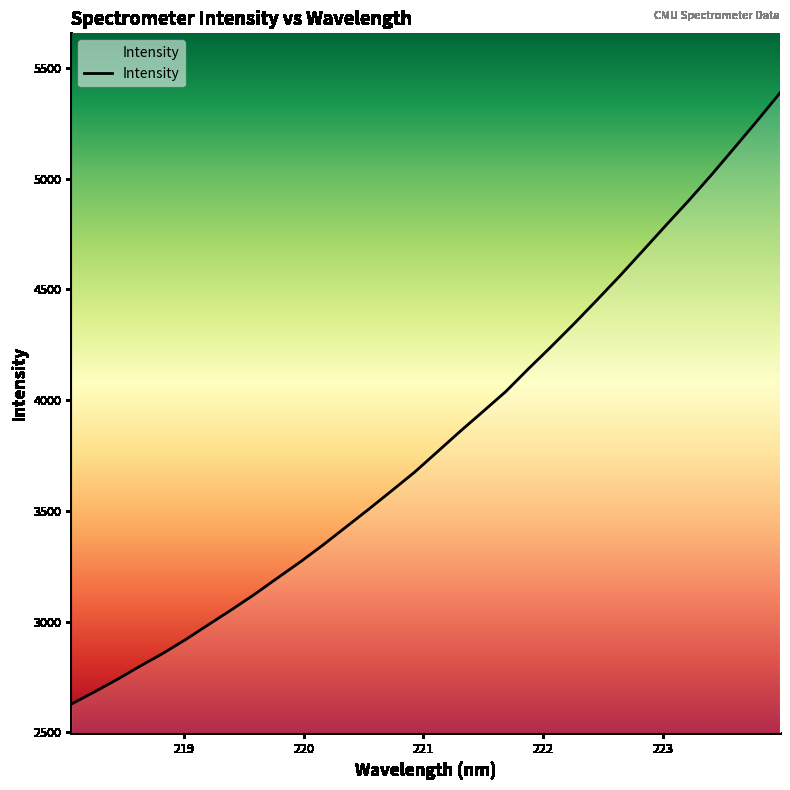

How many lines are shown in the chart?

1